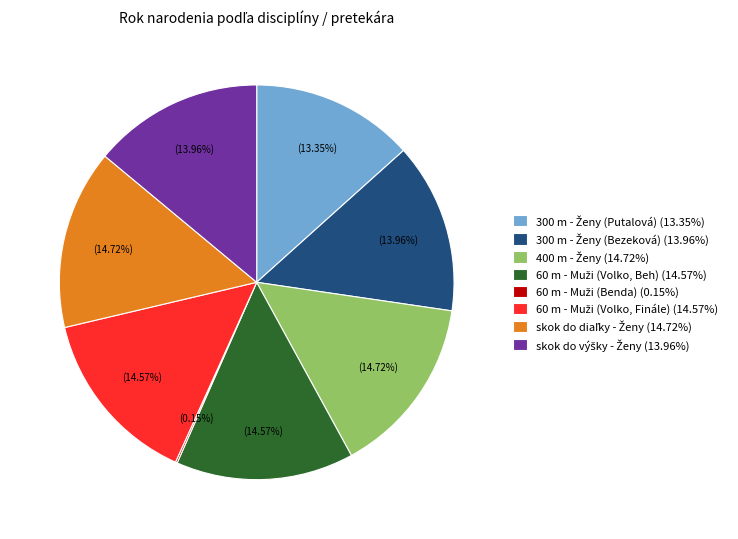

Is there any slice that represents more than half of the pie?

No